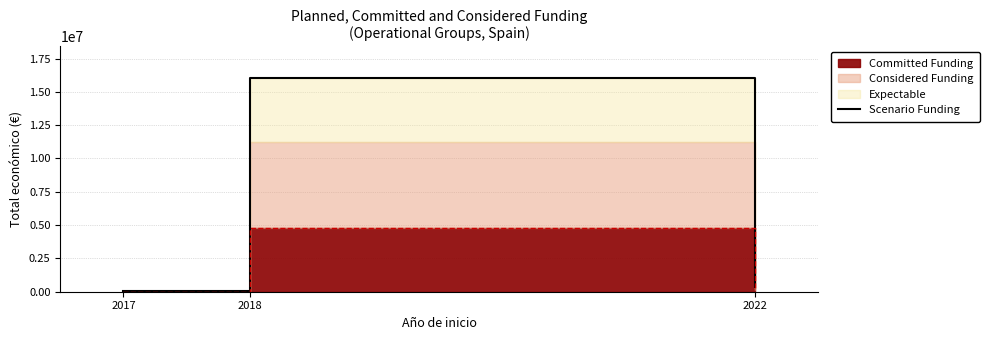

At which category does the chart reach its minimum across all series?

2017